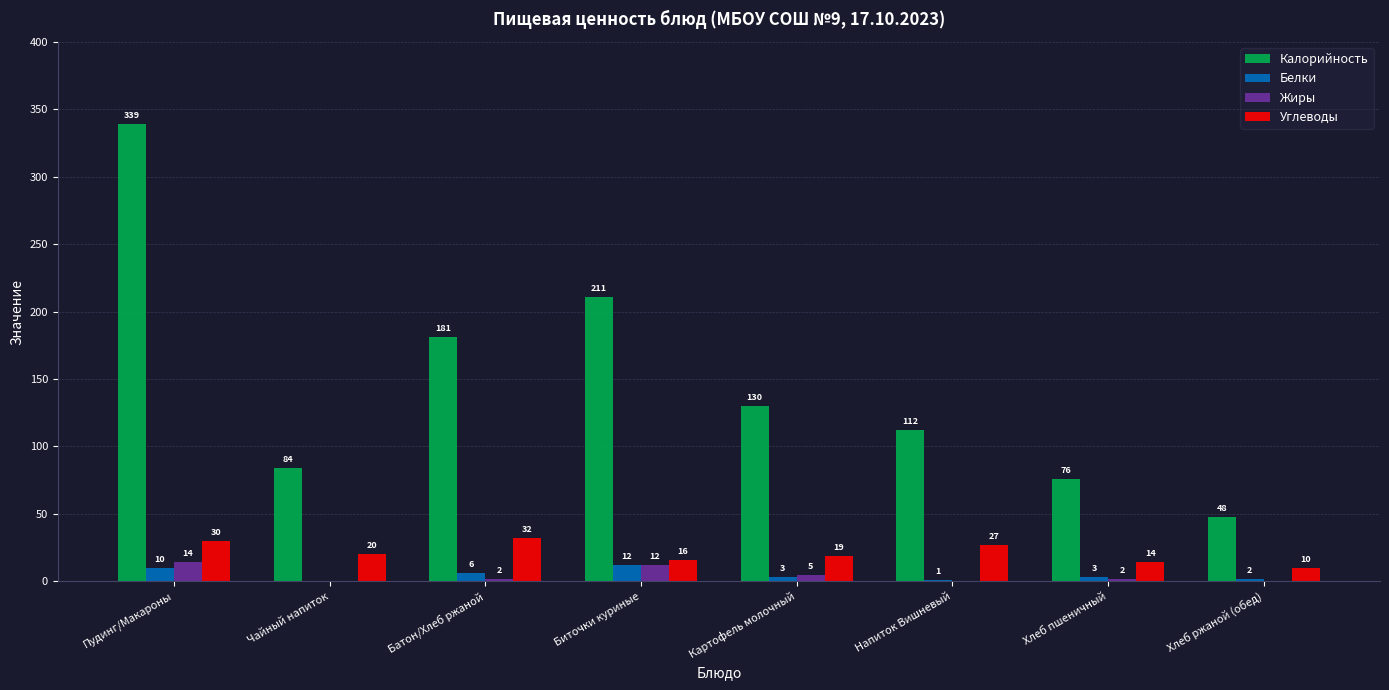

Which series has the widest spread of values?

Калорийность